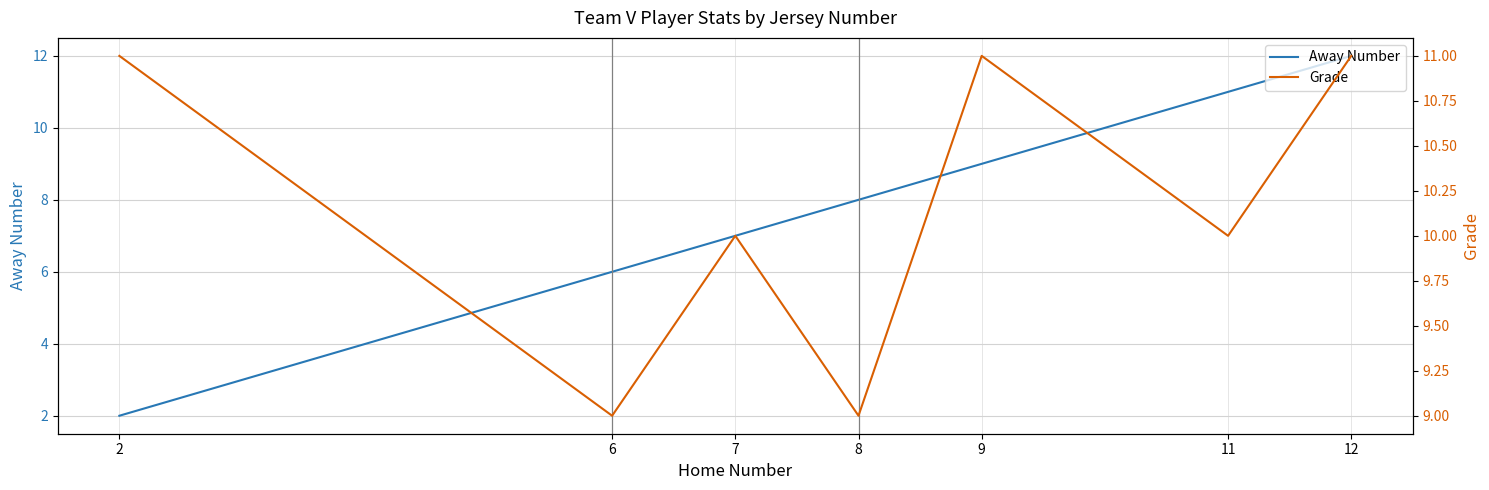

At which label does Grade first exceed 10?

2